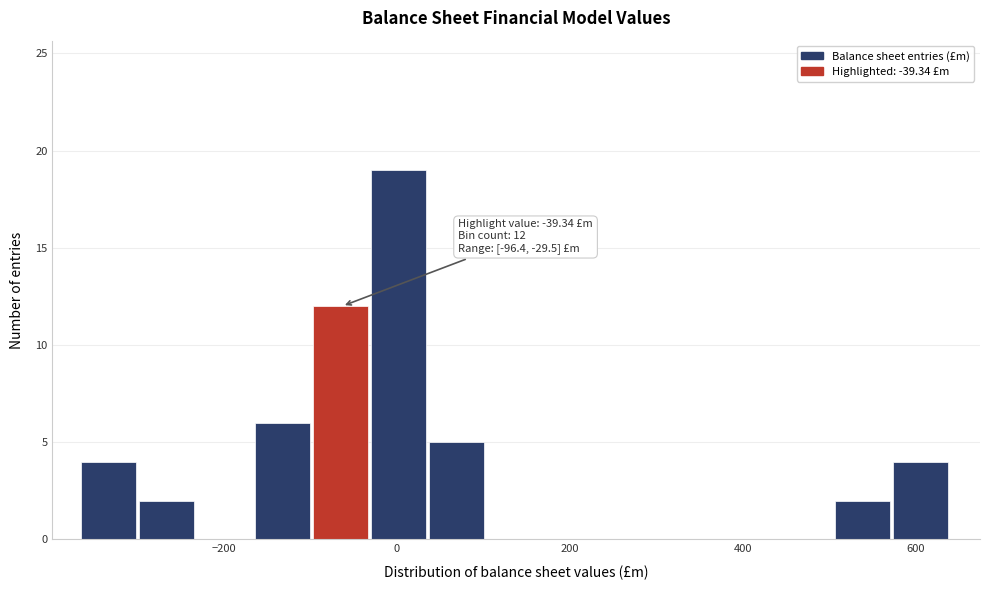

Read against the x-axis, roughly where is the centre of the tallest bar?

0